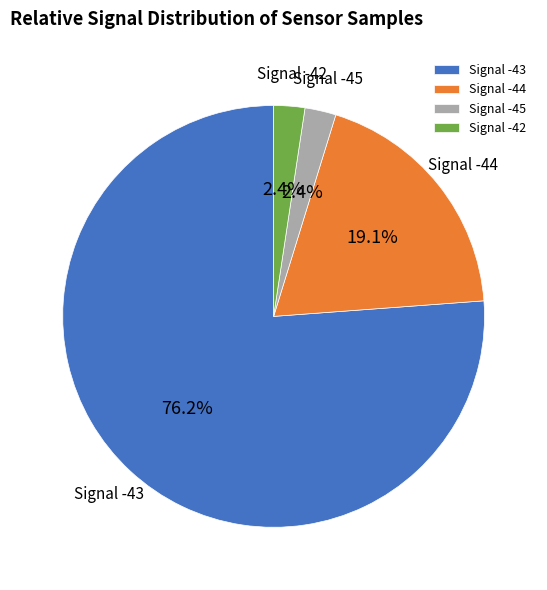

To the nearest percent, what percentage of the pie is Signal -43?

76%